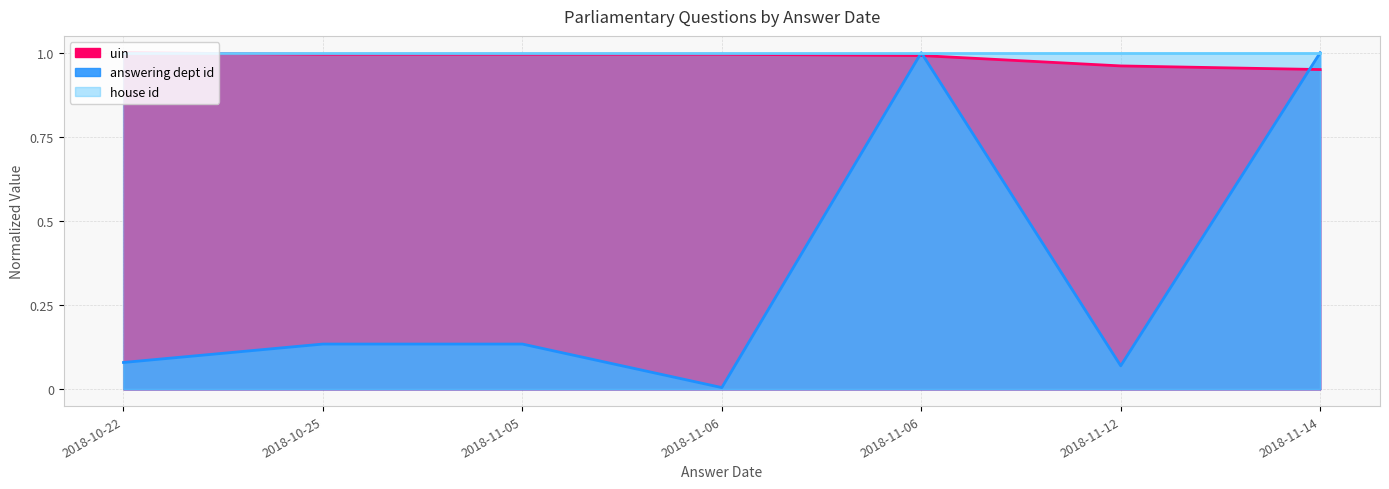

At which category does the chart reach its minimum across all series?

2018-11-06